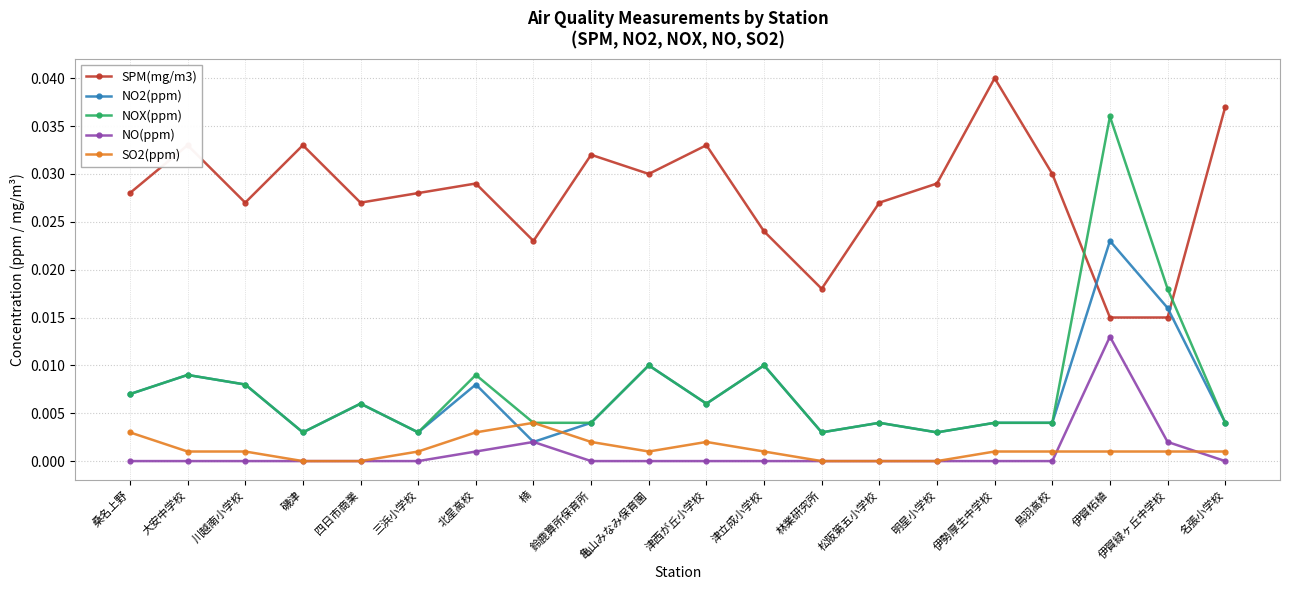

At which category does SPM(mg/m3) reach its first local valley?

川越南小学校